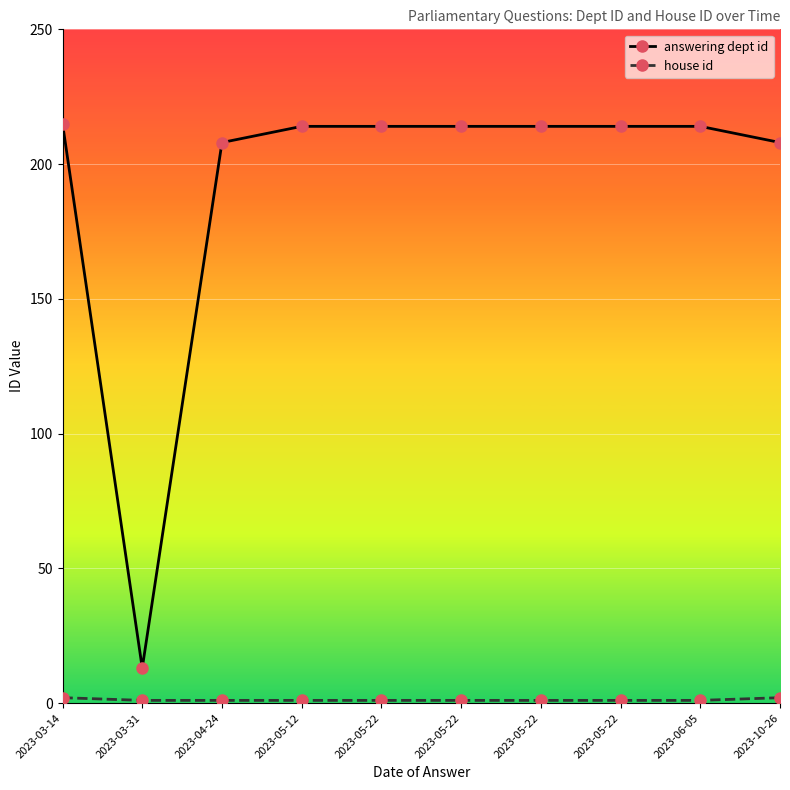

How many distinct data groups are displayed?

2